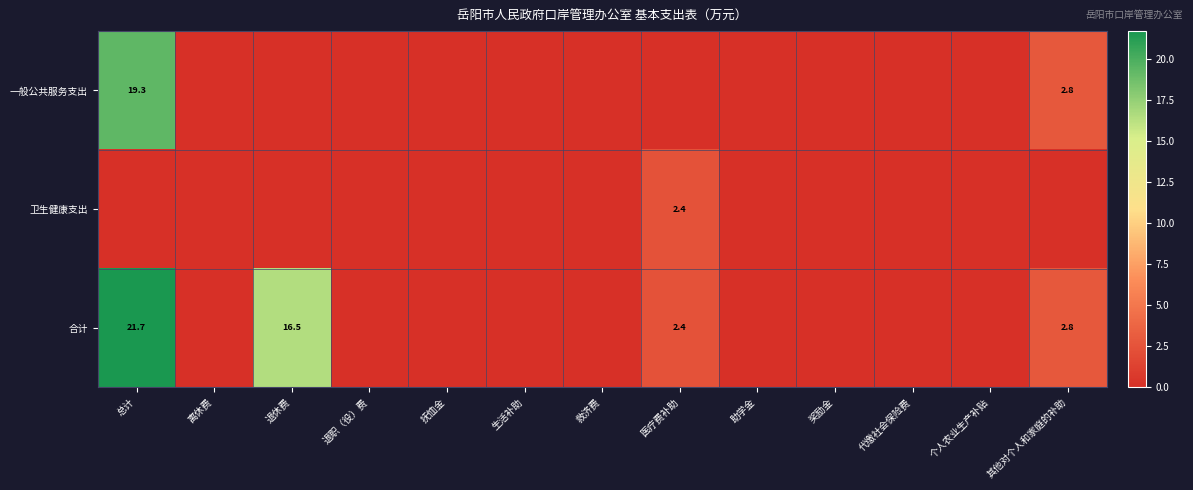

The value of 合计 at 总计 is 21.7. True or false?

True